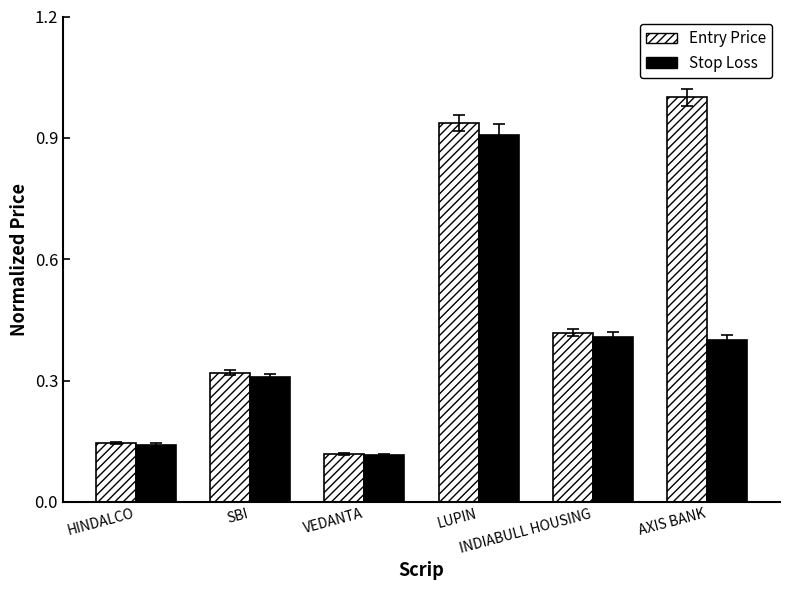

What is the greatest value displayed?

1.0